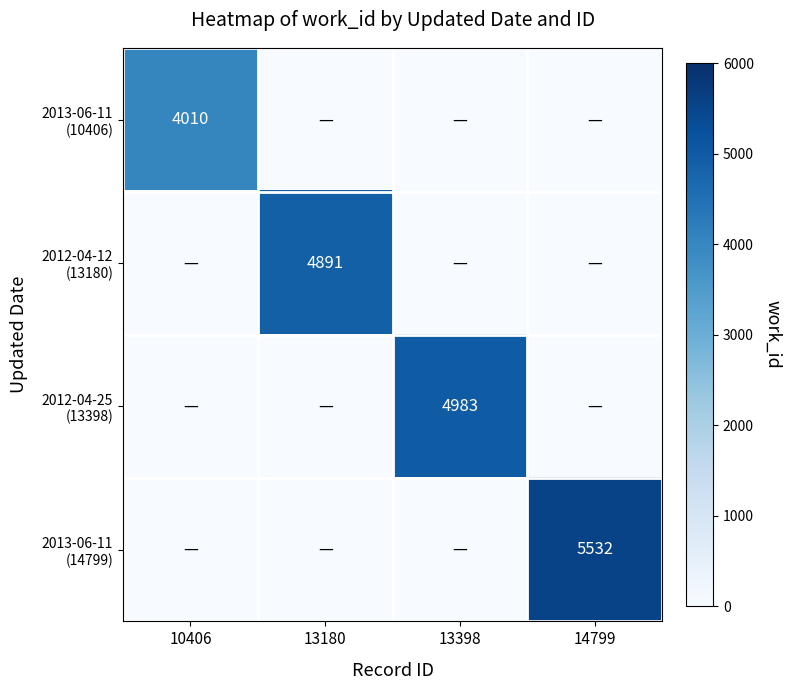

What is the sum of all 2013-06-11 (10406) values?

4010